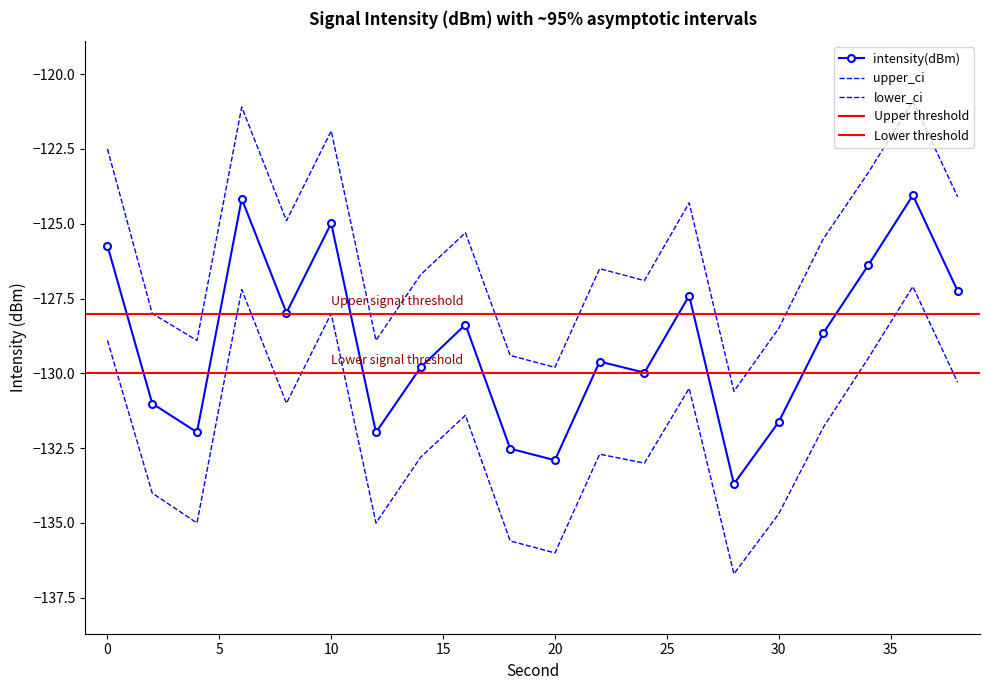

True or false: lower_ci has more than 1 interior local peaks.

True